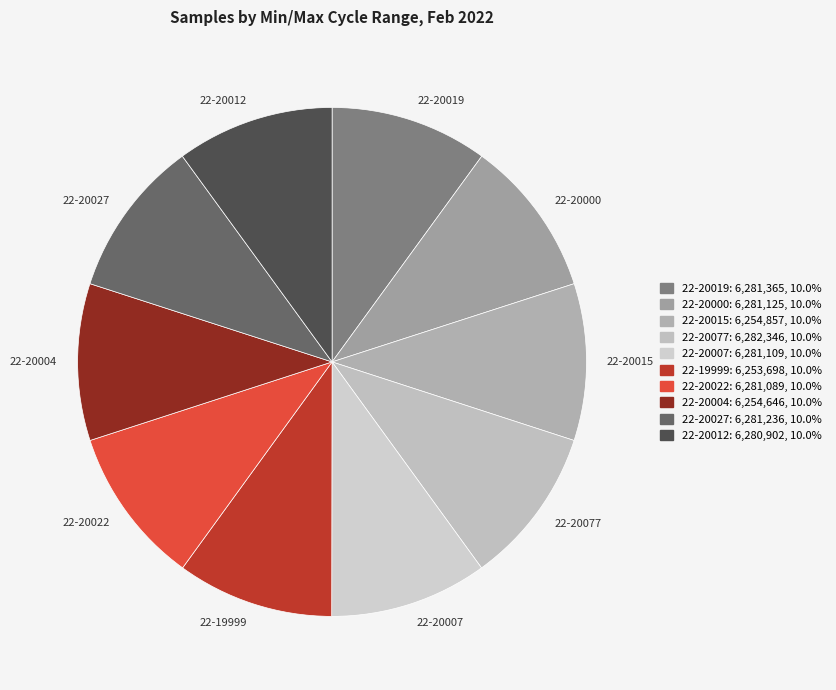

Is the sum of 22-20004 and 22-20012 greater than half?

No